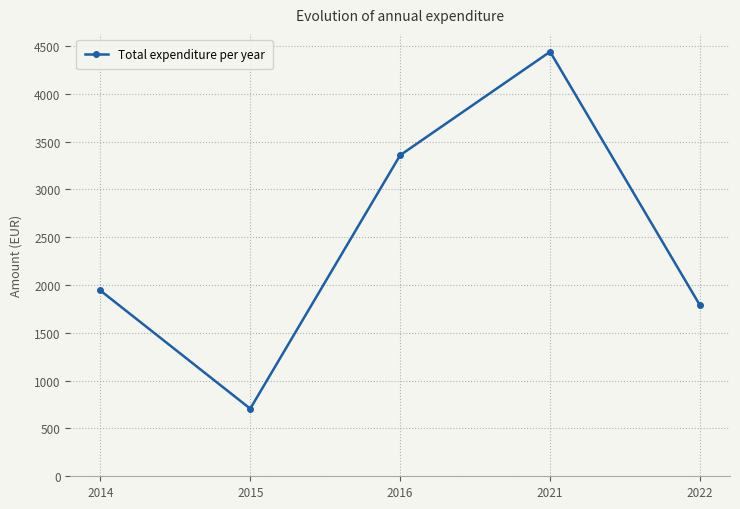

List the labels in order of value, largest first.

2021, 2016, 2014, 2022, 2015